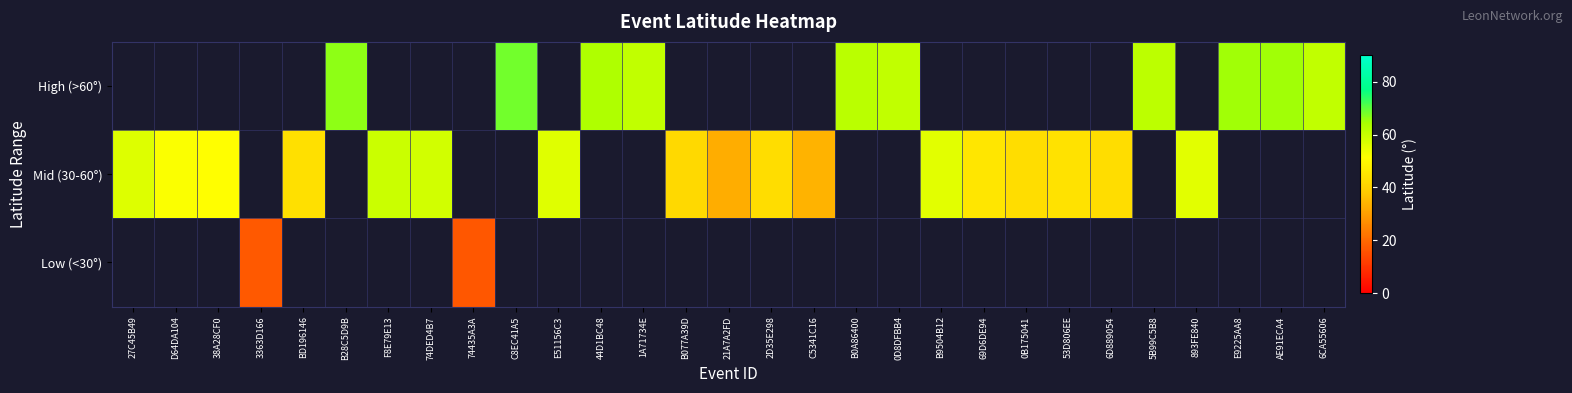

At which category does the chart reach its minimum across all series?

74435A3A